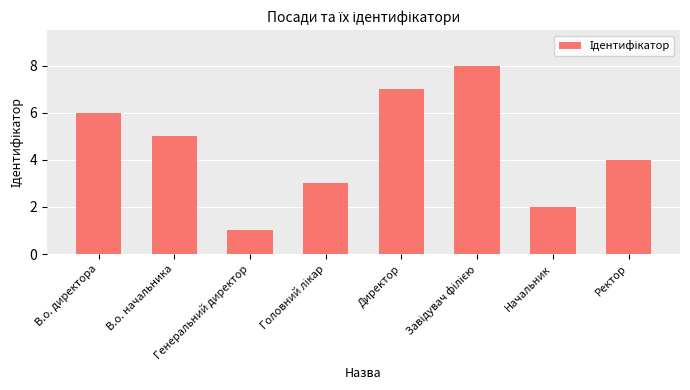

What is the difference between the second highest and second lowest values?

5